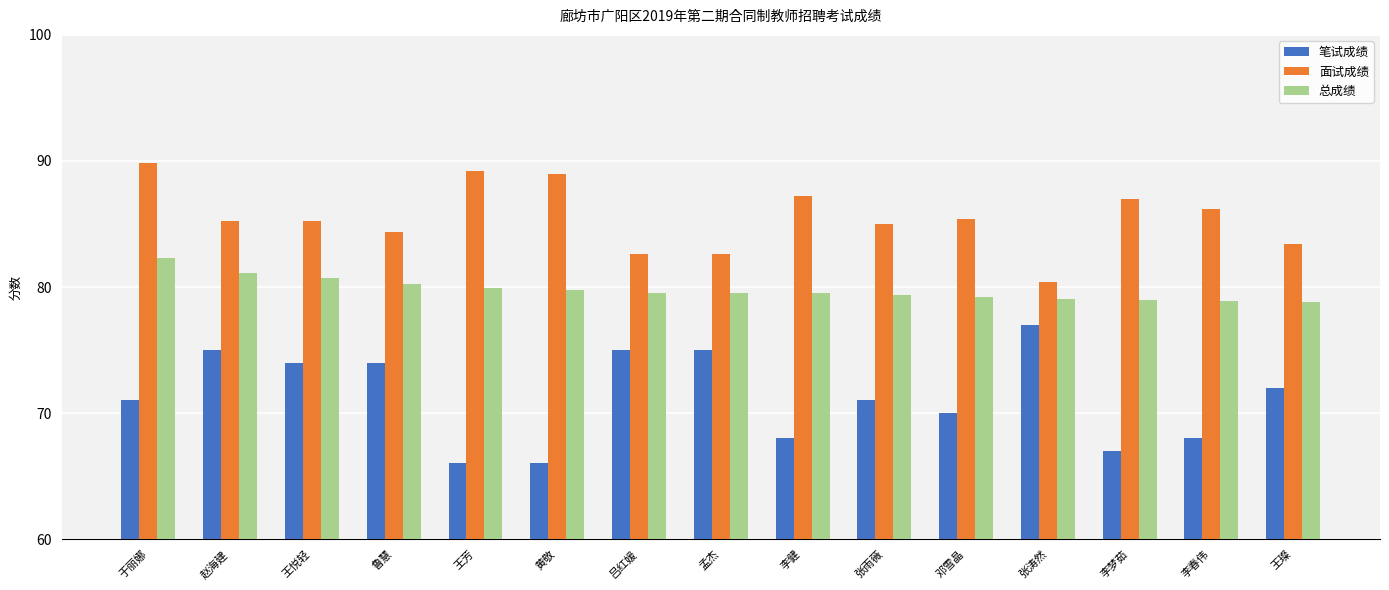

What position from the left is 王悦轻?

3